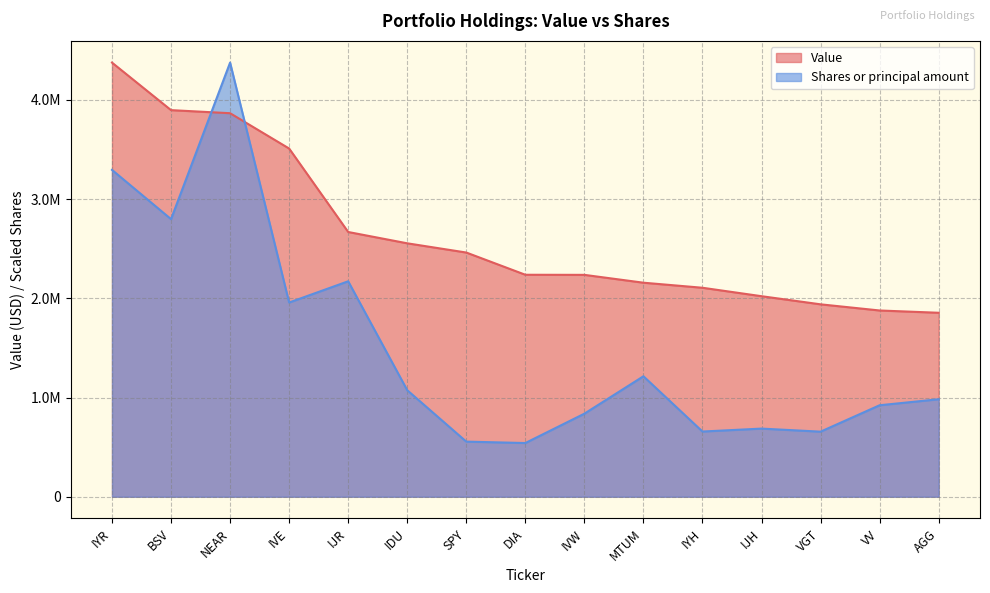

Reading left to right, transcribe all the data shown in this chart.

Value: IYR=4375000.0	BSV=3896000.0	NEAR=3865000.0	IVE=3509000.0	IJR=2668000.0	IDU=2554000.0	SPY=2461000.0	DIA=2237000.0	IVW=2236000.0	MTUM=2157000.0	IYH=2106000.0	IJH=2021000.0	VGT=1939000.0	VV=1877000.0	AGG=1854000.0
Shares or principal amount: IYR=3293775.8	BSV=2797540.0	NEAR=4375000.0	IVE=1957352.7	IJR=2171306.7	IDU=1073607.2	SPY=555592.3	DIA=541317.4	IVW=837196.9	MTUM=1214155.6	IYH=657209.2	IJH=686774.6	VGT=655911.5	VV=922056.4	AGG=982541.3